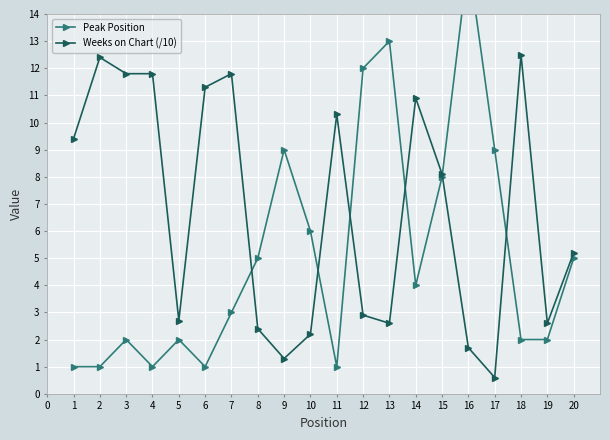

How many lines are shown in the chart?

2